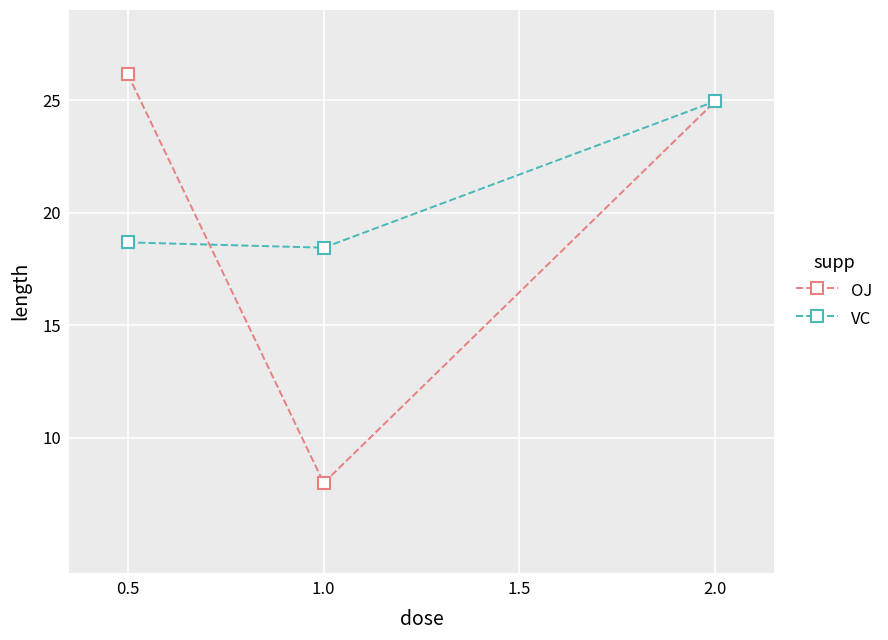

What value does the OJ series have at 1.0?

8.0